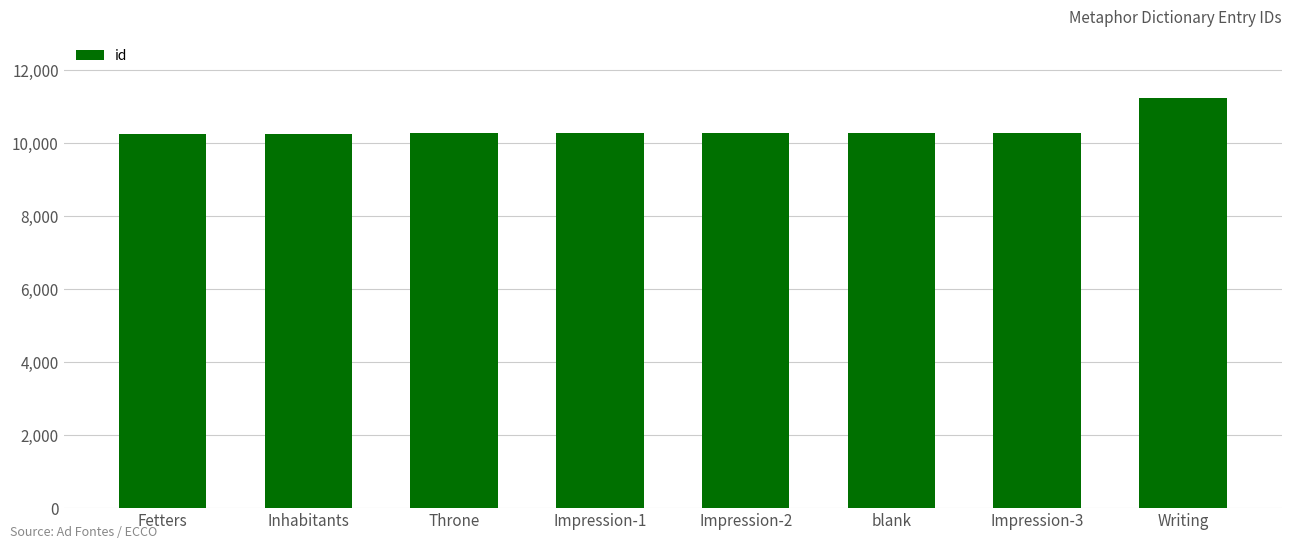

What is the difference between the second highest and second lowest values?

6